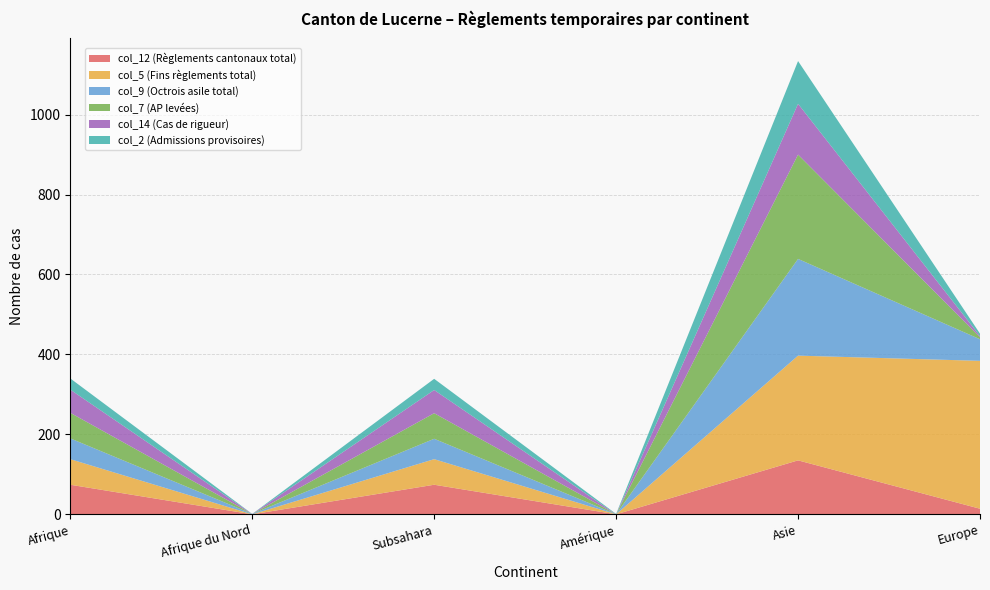

Reading left to right, what are all the values shown in this chart?

col_12 (Règlements cantonaux total): 74	0	74	0	135	14
col_5 (Fins règlements total): 64	0	64	0	262	370
col_9 (Octrois asile total): 52	1	51	0	242	54
col_7 (AP levées): 64	0	64	0	261	5
col_14 (Cas de rigueur): 58	0	58	0	127	3
col_2 (Admissions provisoires): 28	0	28	1	107	6